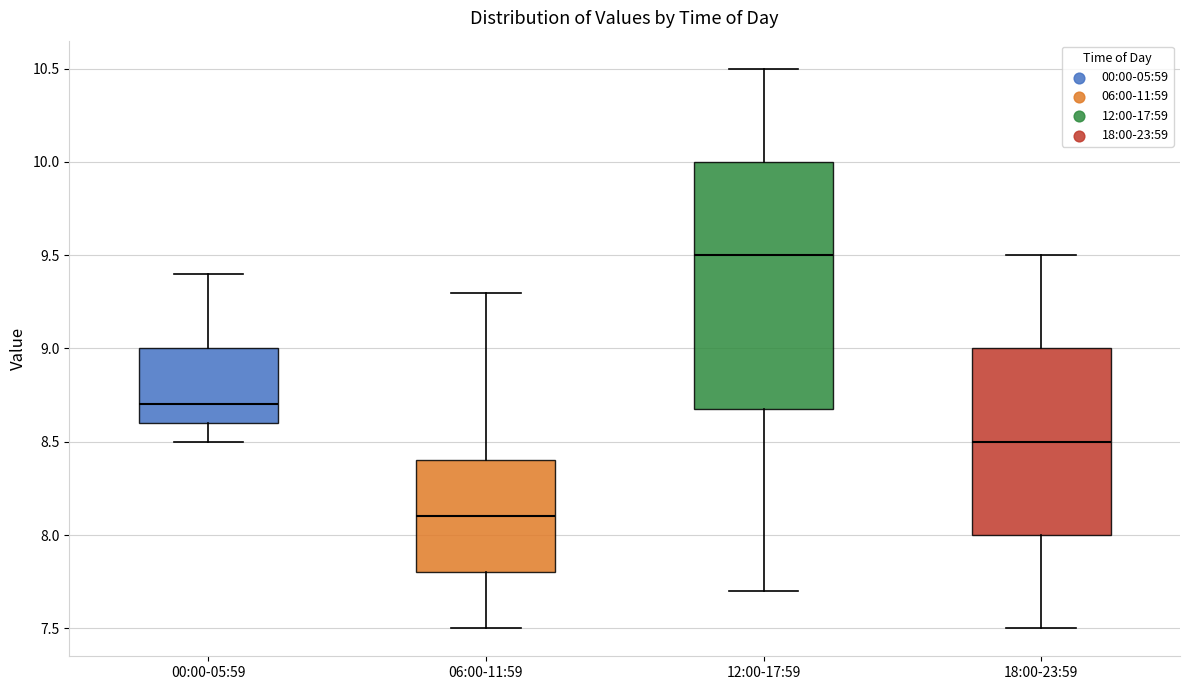

Which box's median line is the highest?

12:00-17:59